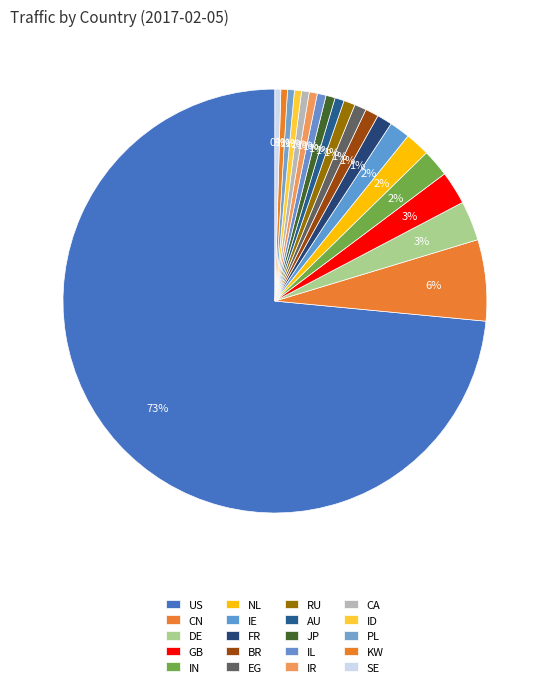

How many segments does this pie chart have?

20